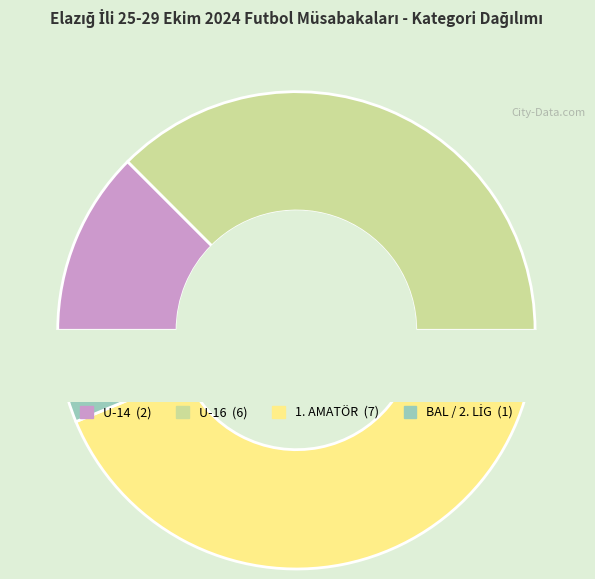

What percentage is the U-14 slice, to the nearest percent?

12%